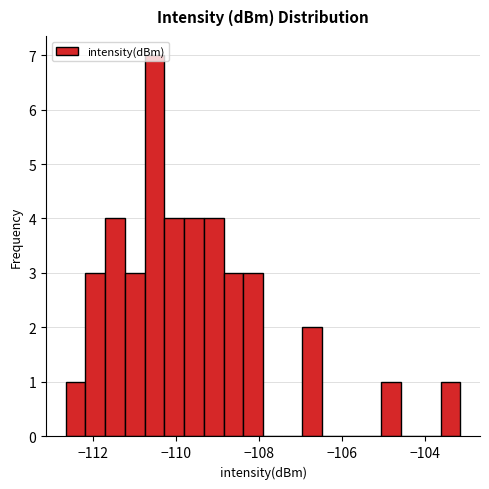

Read against the x-axis, roughly where is the centre of the tallest bar?

-110.6